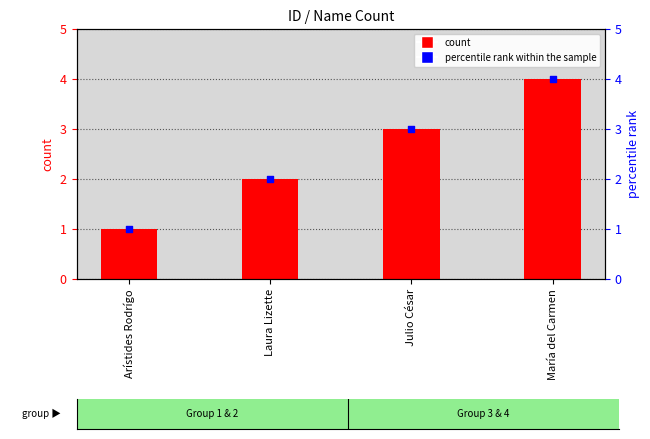

Which series reaches the maximum Y coordinate?

count